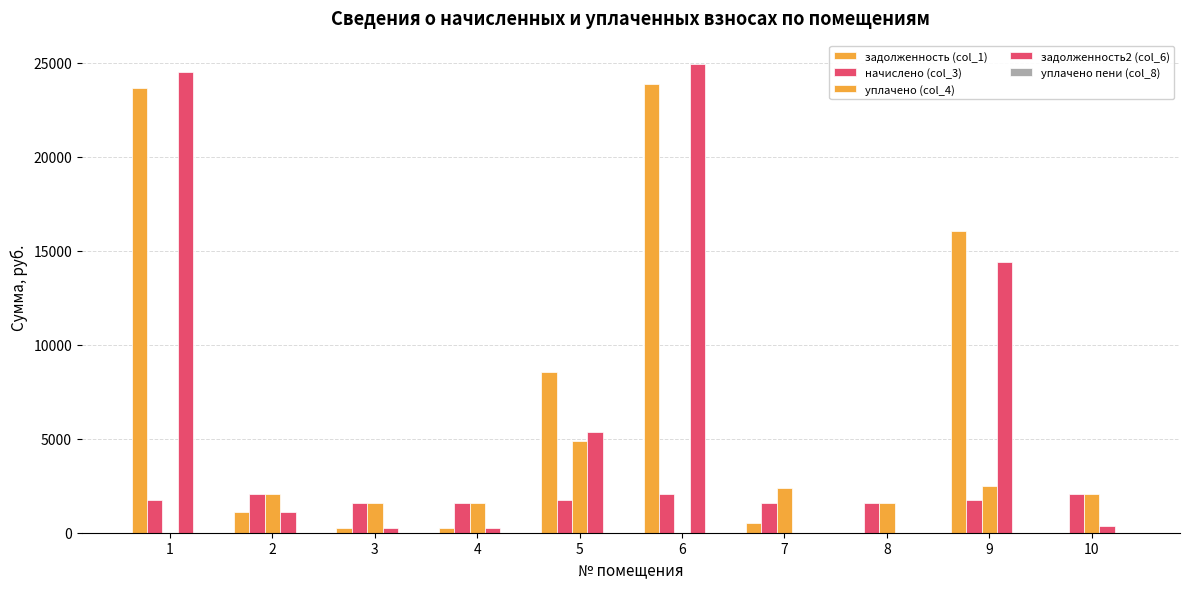

Are the bars horizontal?

No